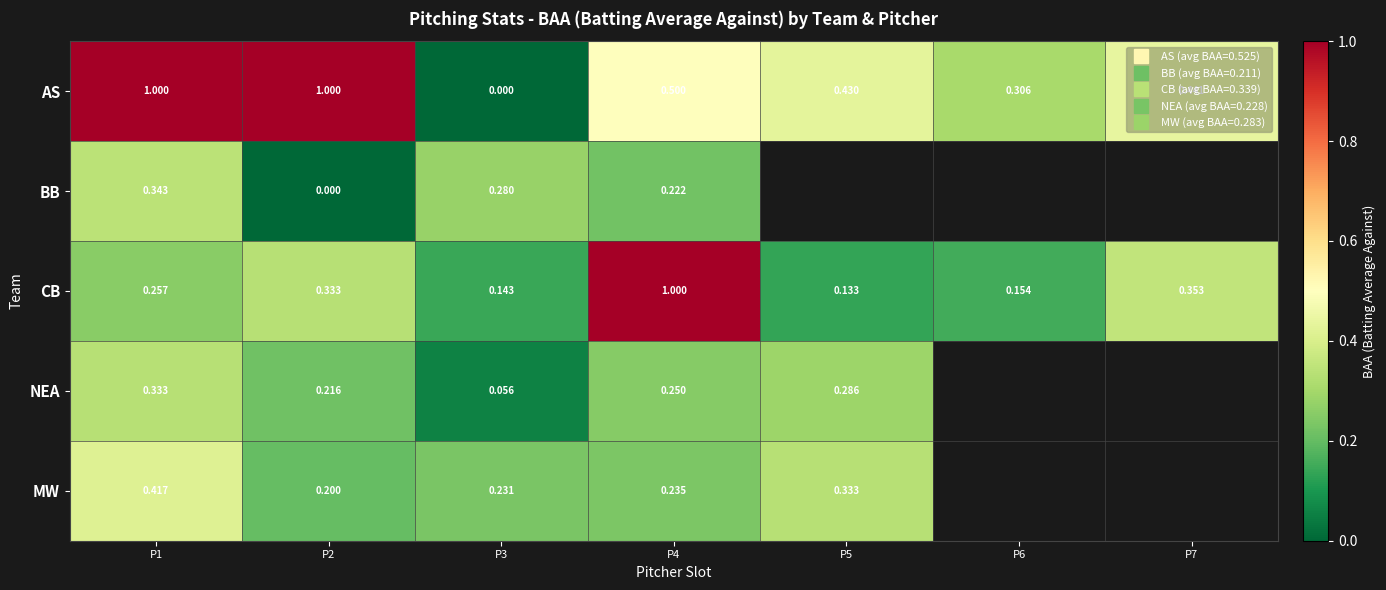

The value of BB at P1 is 0.2. True or false?

False